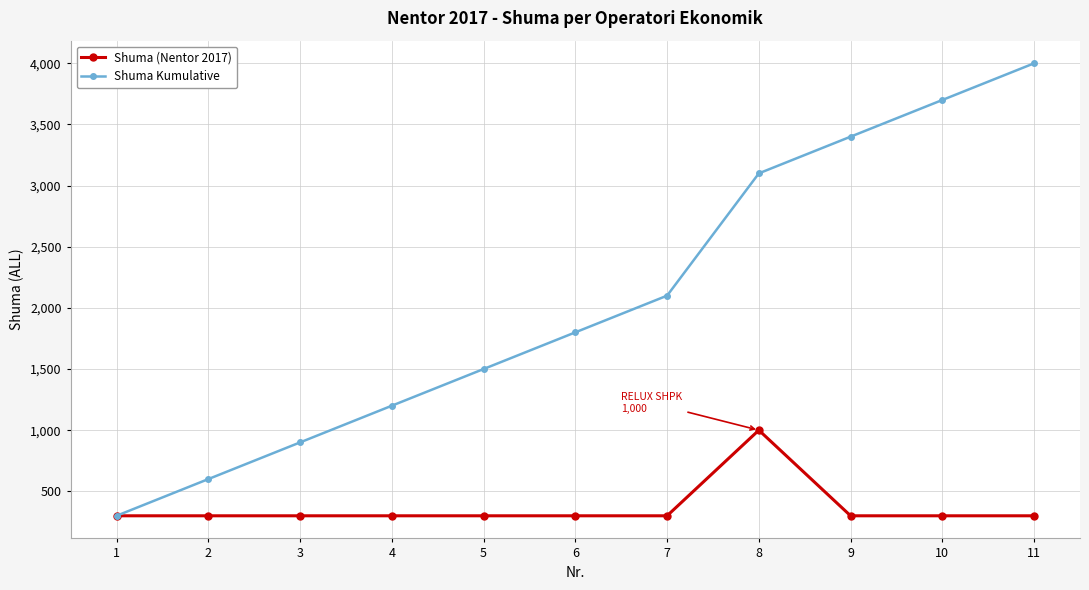

What is the maximum value shown in the chart?

4000